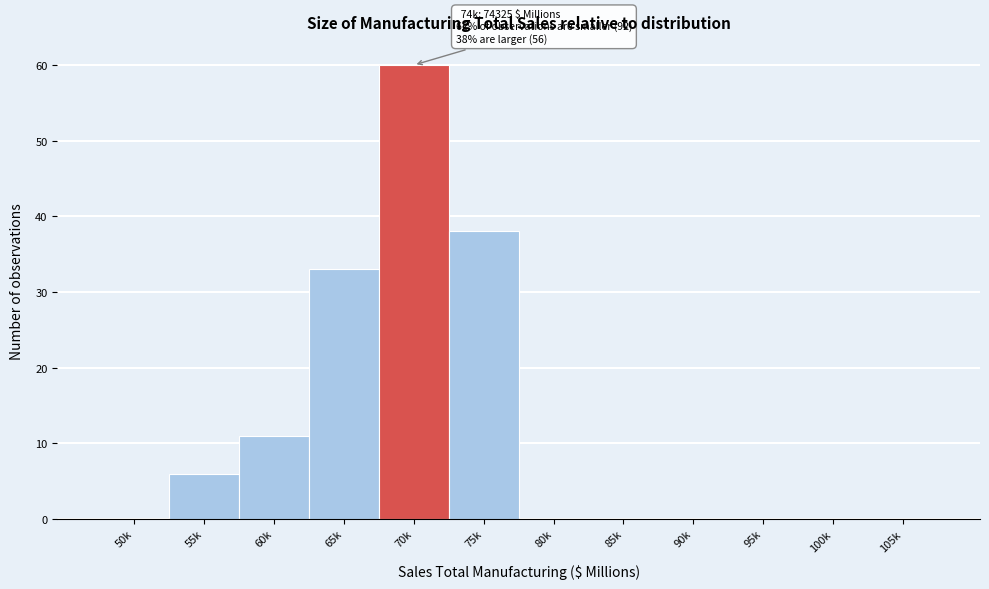

Reading right to left, transcribe all the data shown in this chart.

105k=0	100k=0	95k=0	90k=0	85k=0	80k=0	75k=38	70k=60	65k=33	60k=11	55k=6	50k=0